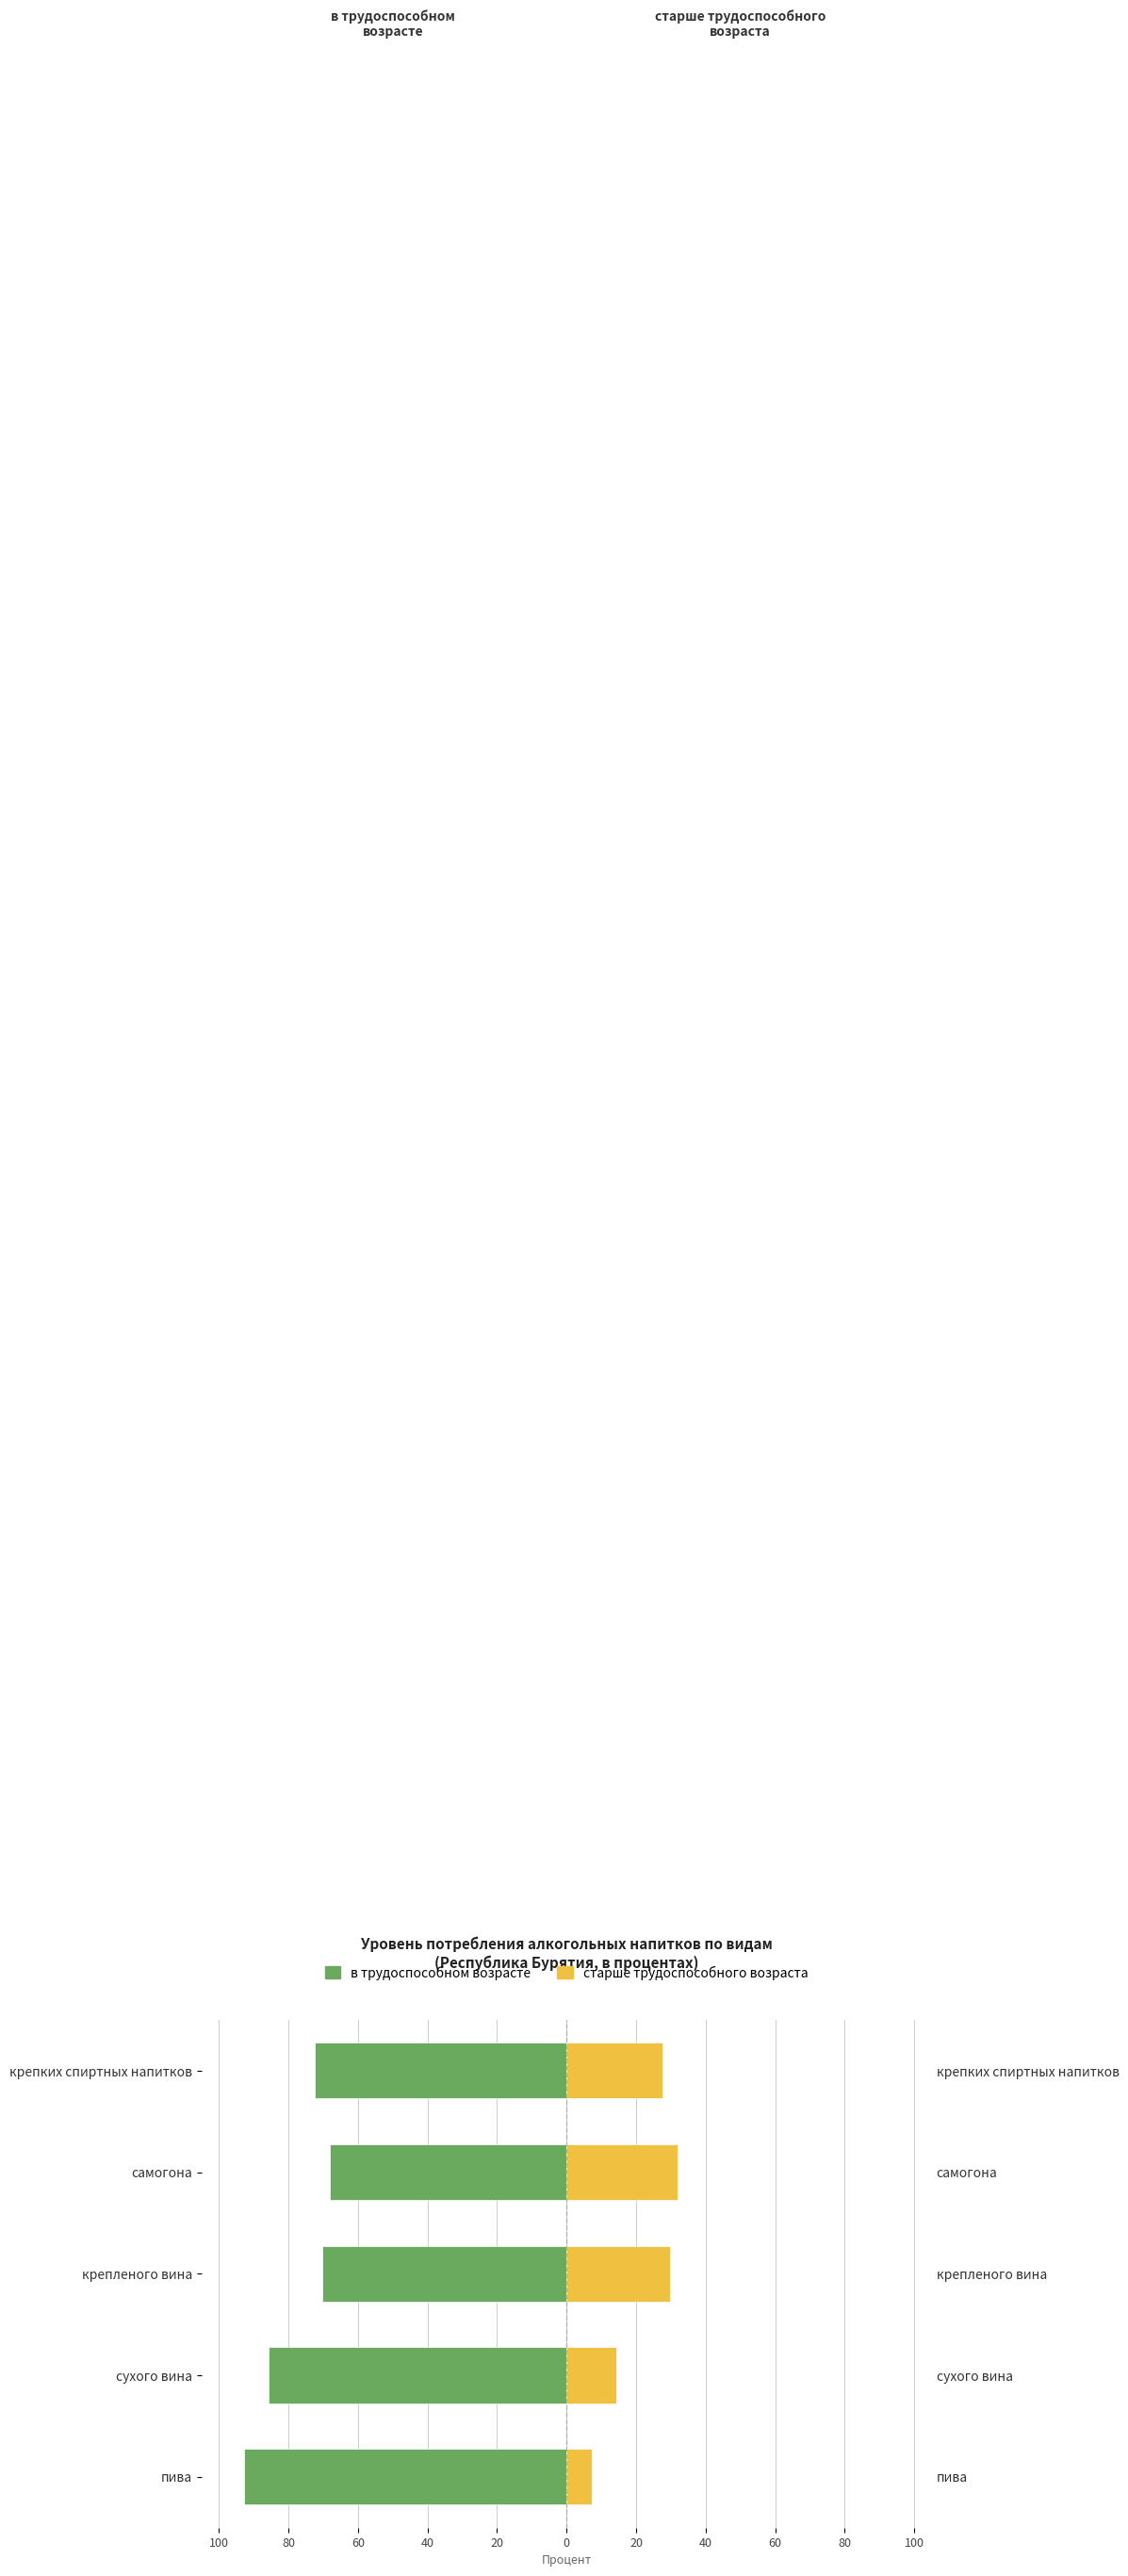

What is the minimum value for в трудоспособном возрасте?

-92.8